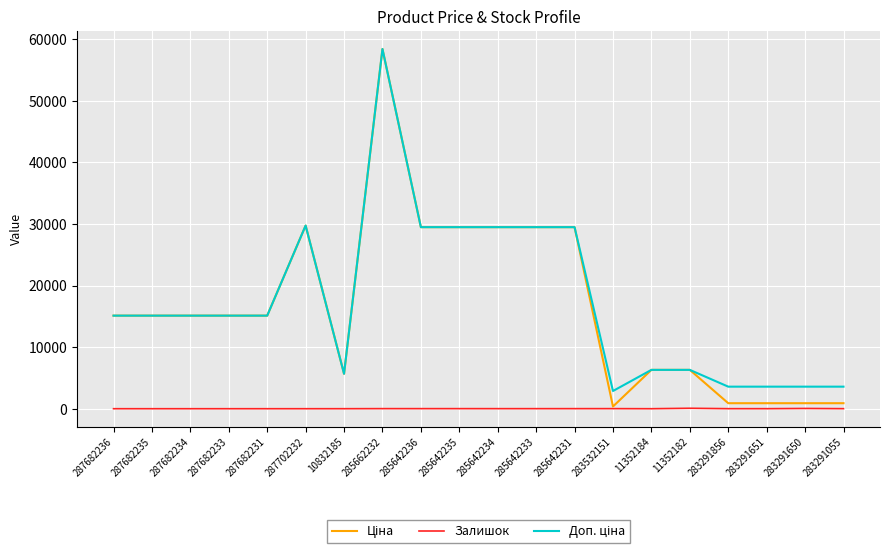

At which category is the sum across all series the highest?

285662232